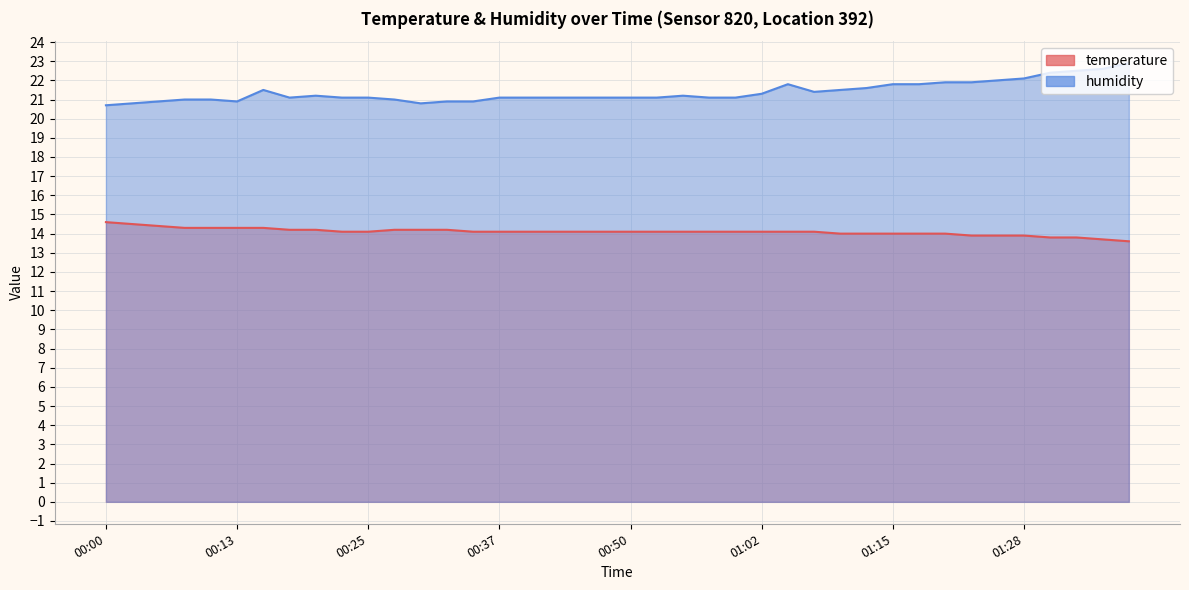

How many values in the temperature series are below 14?

7